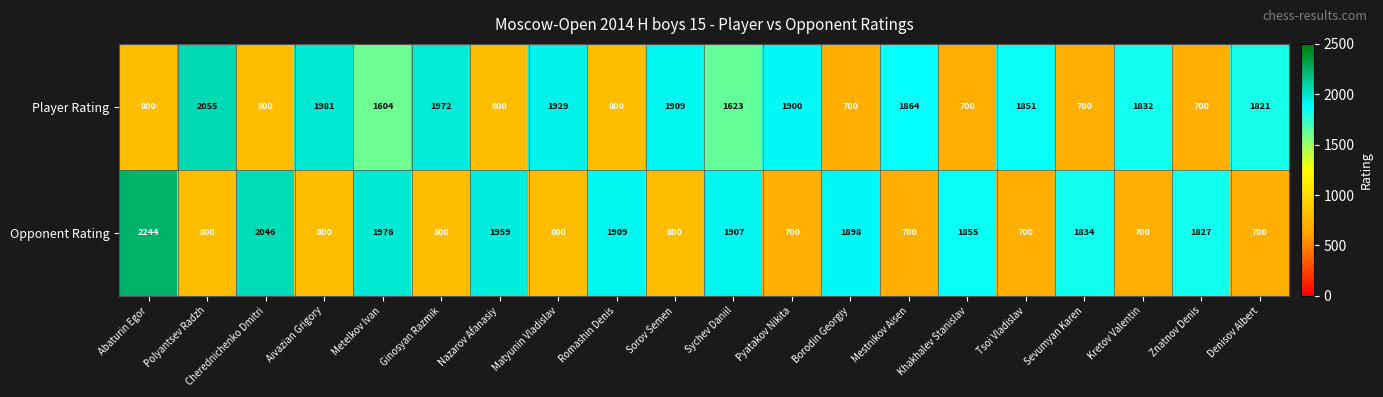

Which series changed the most between Cherednichenko Dmitri and Aivazian Grigory?

Opponent Rating